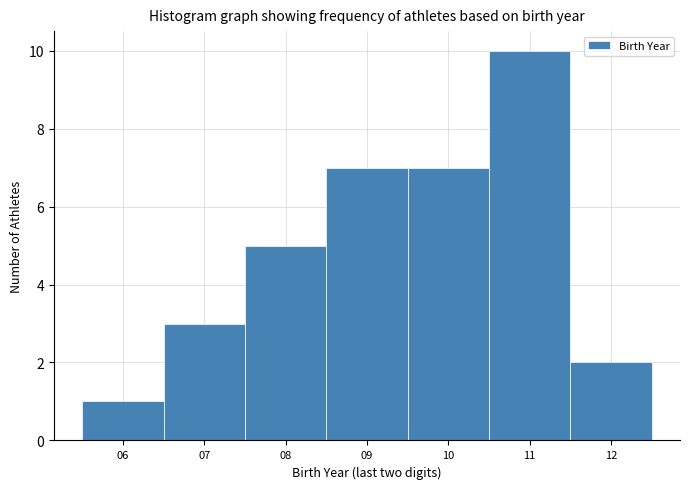

How tall is the bar that spans 11.5 to 12.5 on the x-axis? The values are not printed on the chart, so give them approximately, as read against the axis.

2